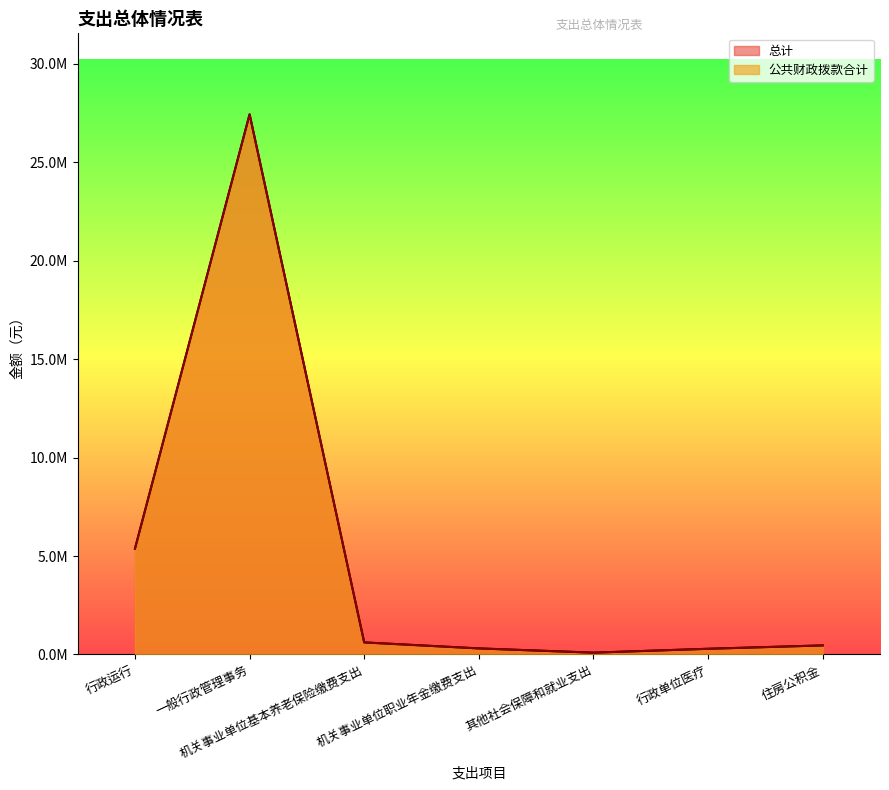

True or false: 总计 and 公共财政拨款合计 cross at least once.

False